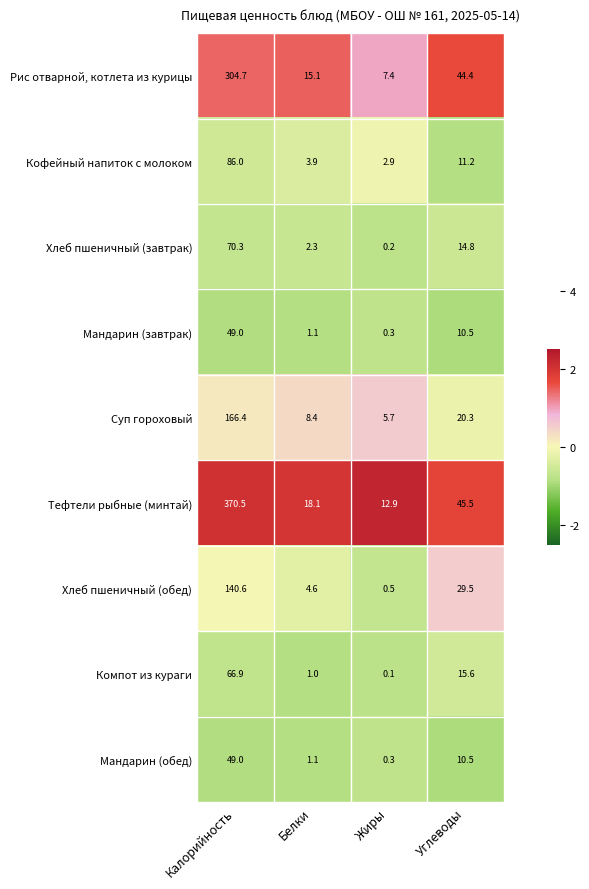

List the labels in order of Тефтели рыбные (минтай) value, smallest first.

Жиры, Белки, Углеводы, Калорийность